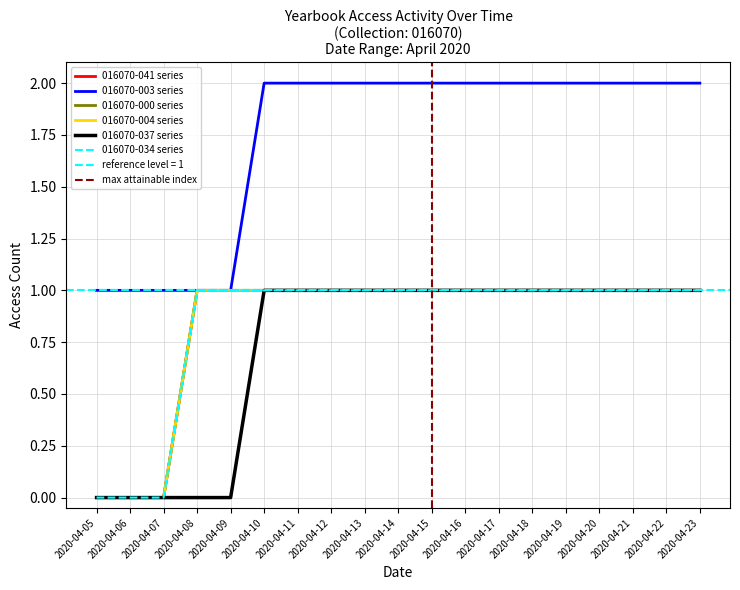

Does the chart have visible grid lines?

Yes